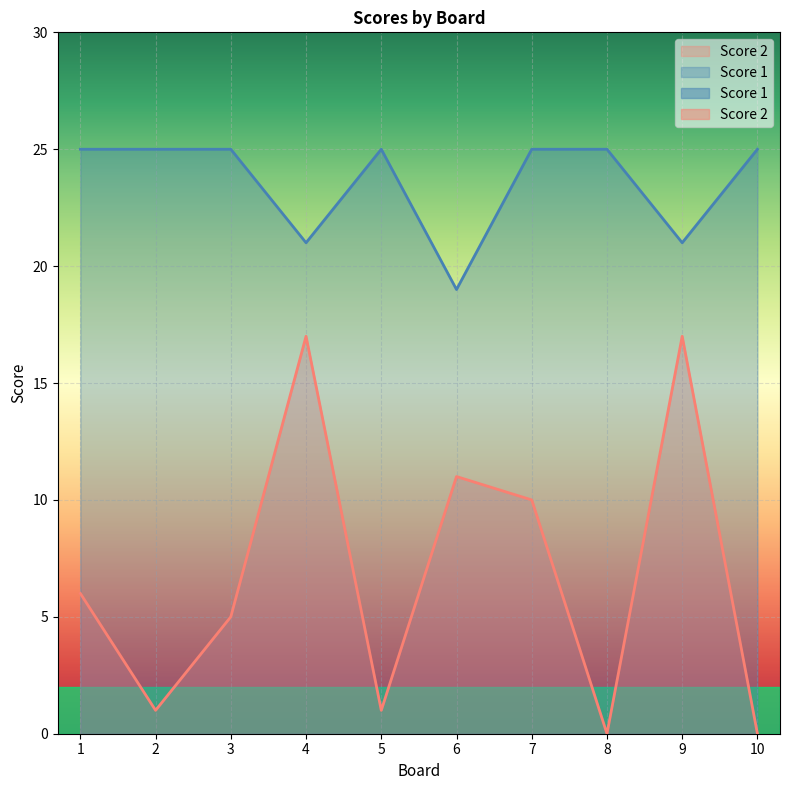

Rank the series by their average value, from lowest to highest.

Score 2, Score 1